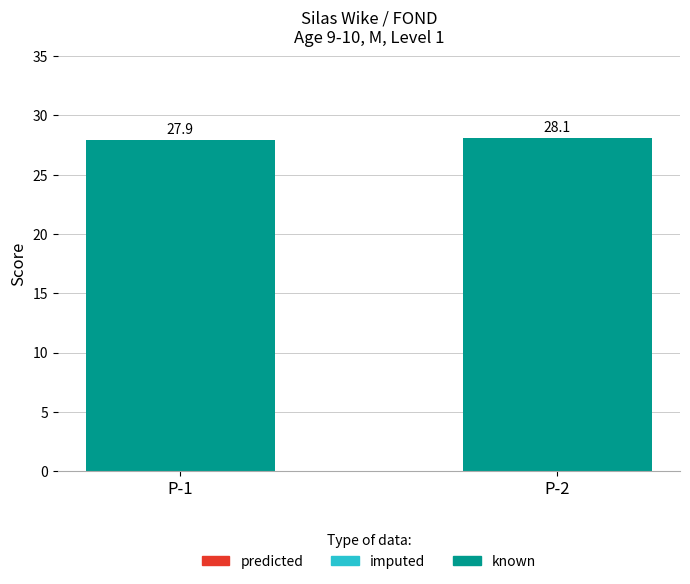

At which label does the data first exceed 28?

P-2